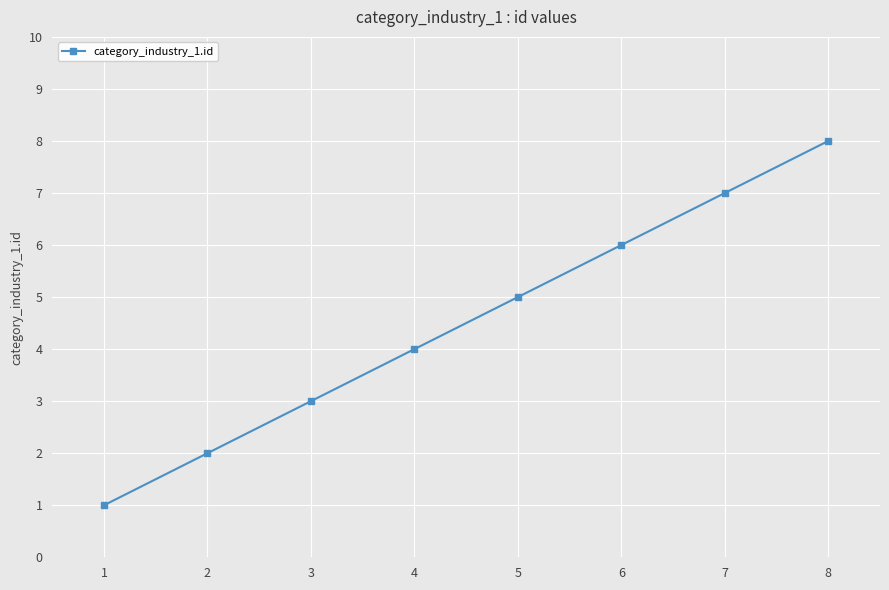

Which category has the highest value across all series?

8